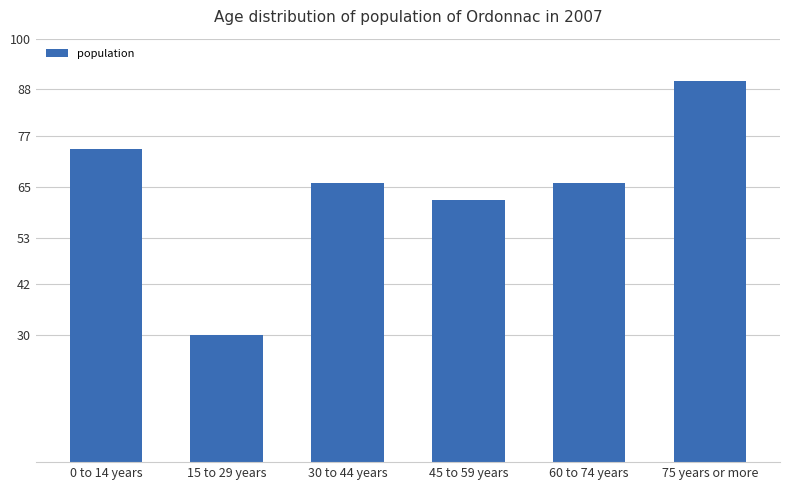

What is the approximate value at 15 to 29 years, to the nearest 10?

30